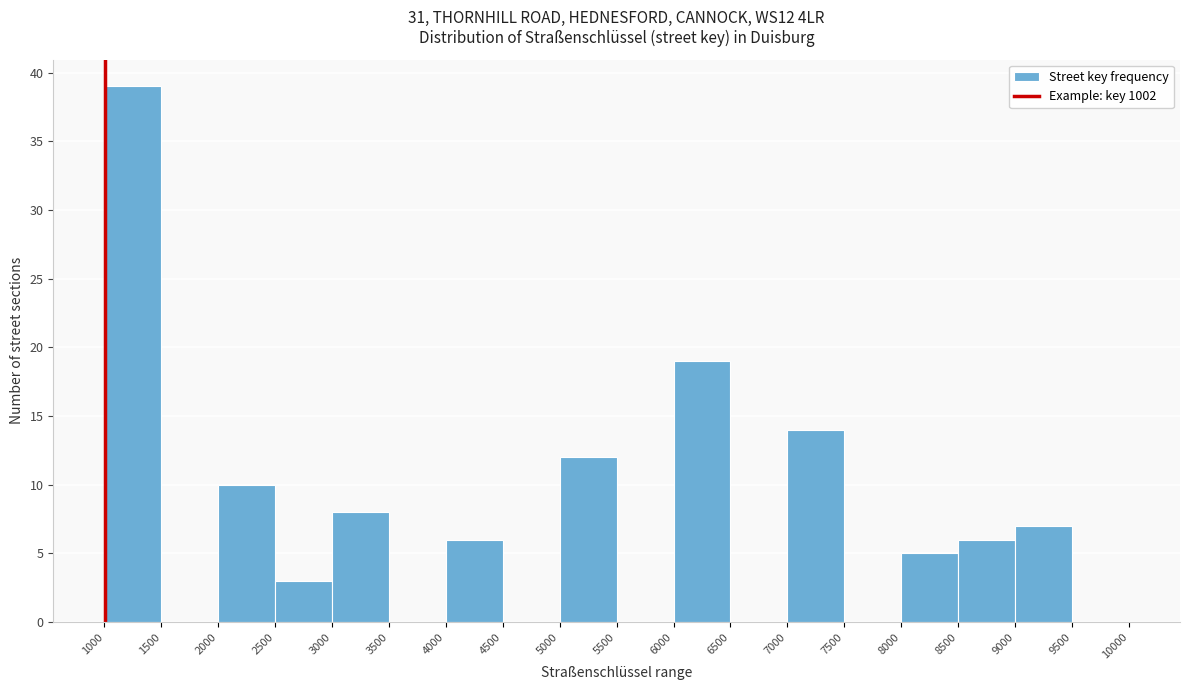

Reading left to right, transcribe this chart: for each bar, give the range it covers on the x-axis and its height. The values are not printed on the chart, so give them approximately, as read against the axis.

1000 to 1500: 39
1500 to 2000: 0
2000 to 2500: 10
2500 to 3000: 3
3000 to 3500: 8
3500 to 4000: 0
4000 to 4500: 6
4500 to 5000: 0
5000 to 5500: 12
5500 to 6000: 0
6000 to 6500: 19
6500 to 7000: 0
7000 to 7500: 14
7500 to 8000: 0
8000 to 8500: 5
8500 to 9000: 6
9000 to 9500: 7
9500 to 10000: 0